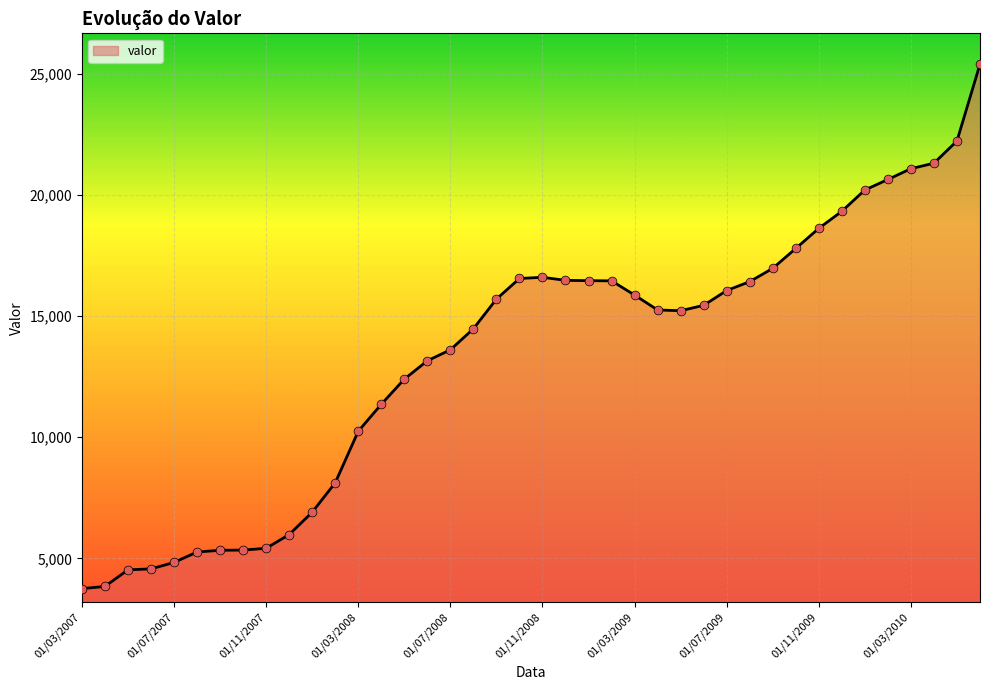

What is the difference between the maximum and minimum values?

21643